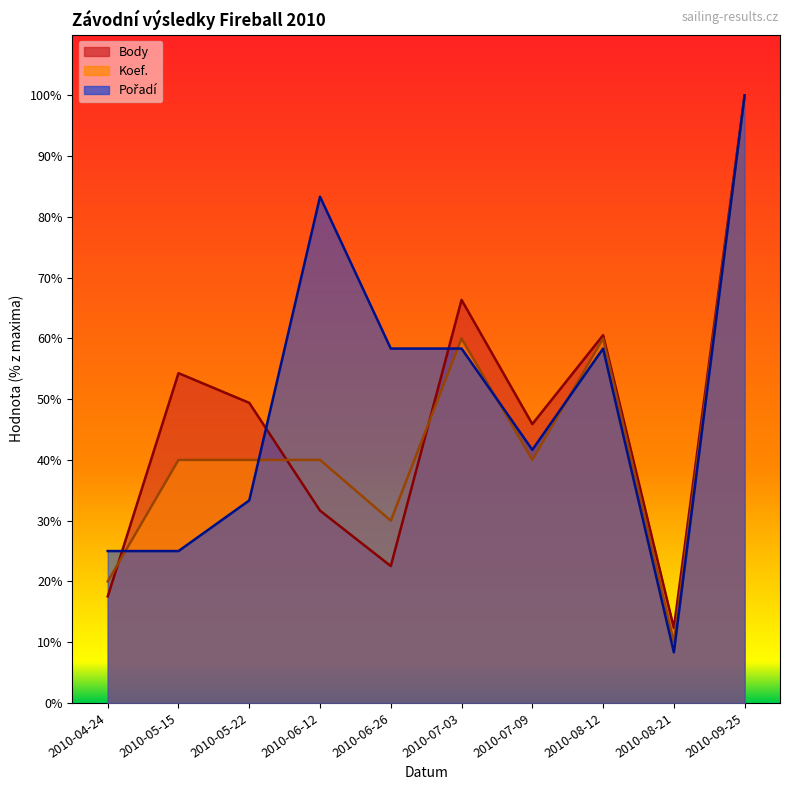

List the series in order of their overall mean, highest first.

Pořadí, Body, Koef.